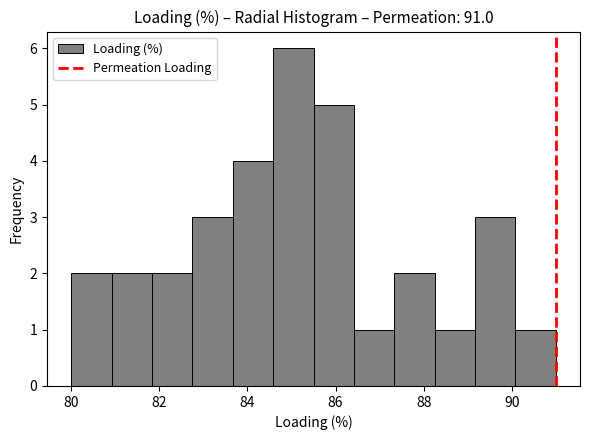

Reading left to right, transcribe this chart: for each bar, give the range it covers on the x-axis and its height. Neither the bar edges nor the heights are printed on the chart, so give them approximately, as read against the axes.

80.0 to 81.0: 2
81.0 to 81.8: 2
81.8 to 82.8: 2
82.8 to 83.6: 3
83.6 to 84.6: 4
84.6 to 85.6: 6
85.6 to 86.4: 5
86.4 to 87.4: 1
87.4 to 88.2: 2
88.2 to 89.2: 1
89.2 to 90.0: 3
90.0 to 91.0: 1